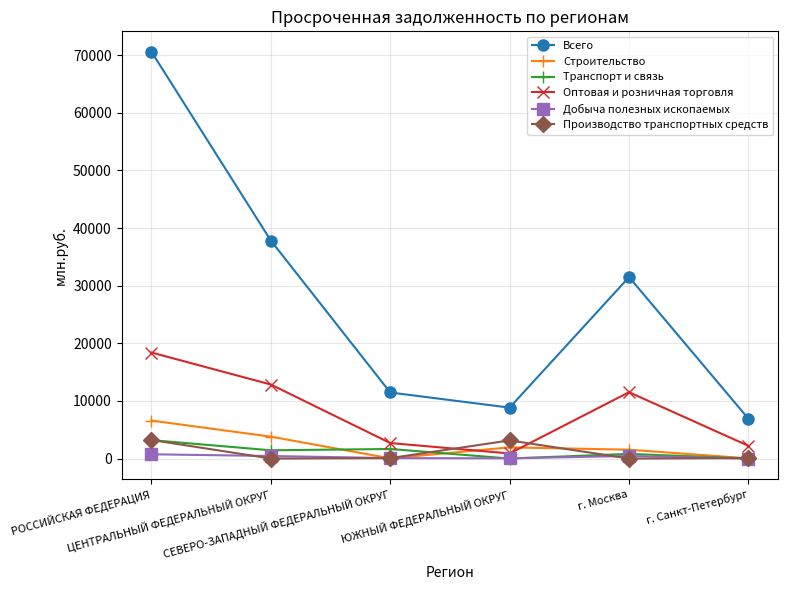

Is it true that Всего equals 31496 at г. Москва?

True